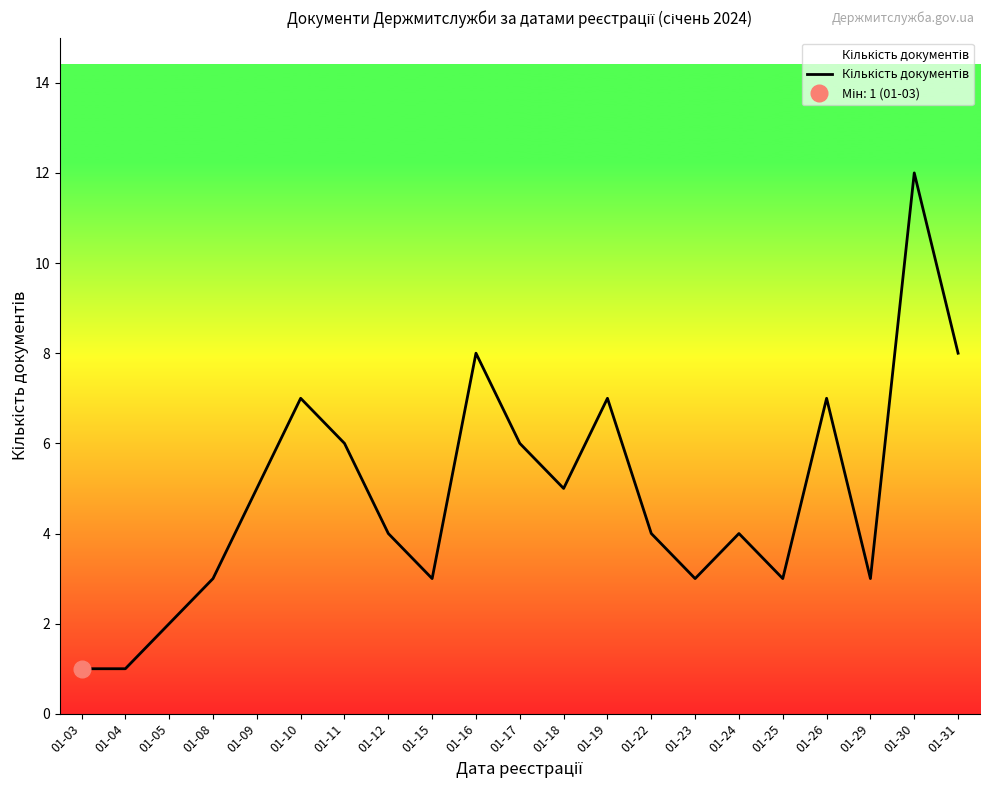

What is the smallest value displayed?

1